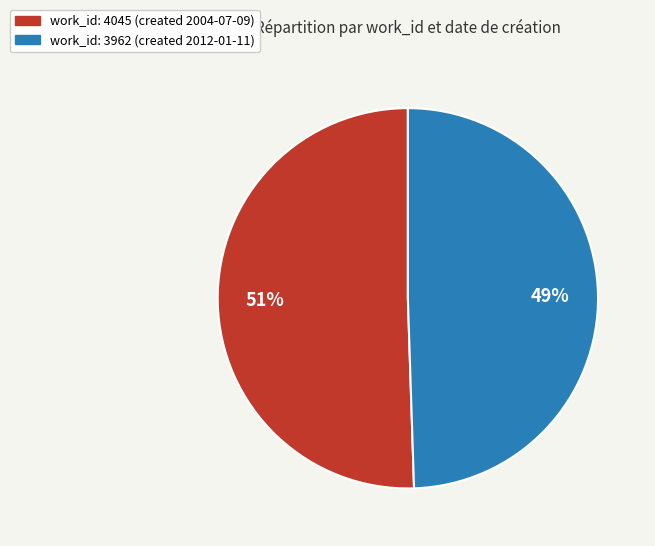

What is the largest slice in the pie chart?

work_id: 4045 (created 2004-07-09)